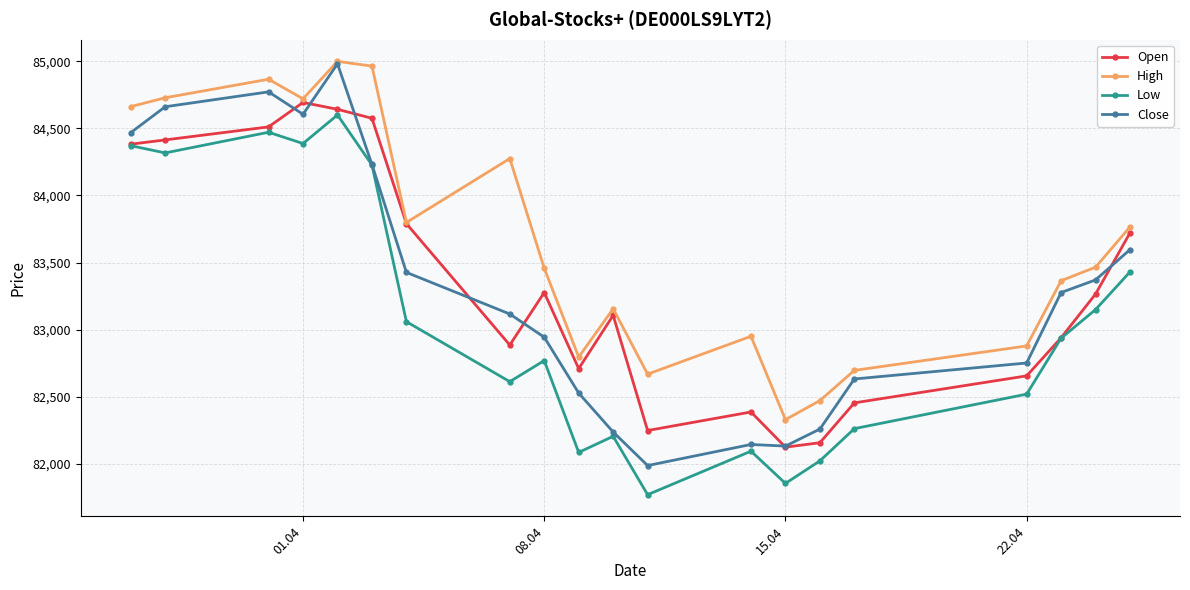

What are all the series names shown in the legend?

Open, High, Low, Close